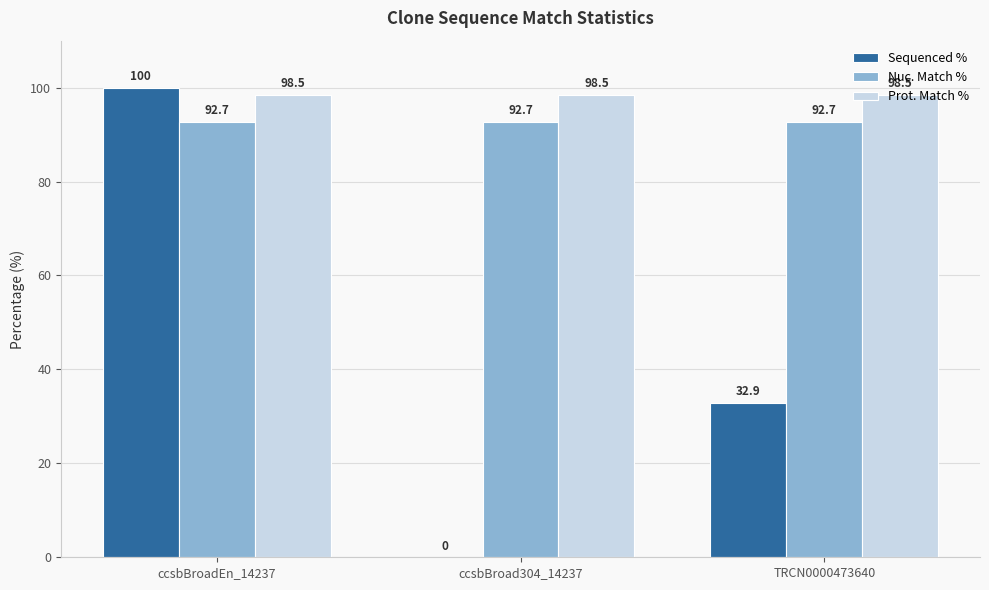

Is the value of Prot. Match % at ccsbBroadEn_14237 greater than the value of Nuc. Match % at ccsbBroad304_14237?

Yes